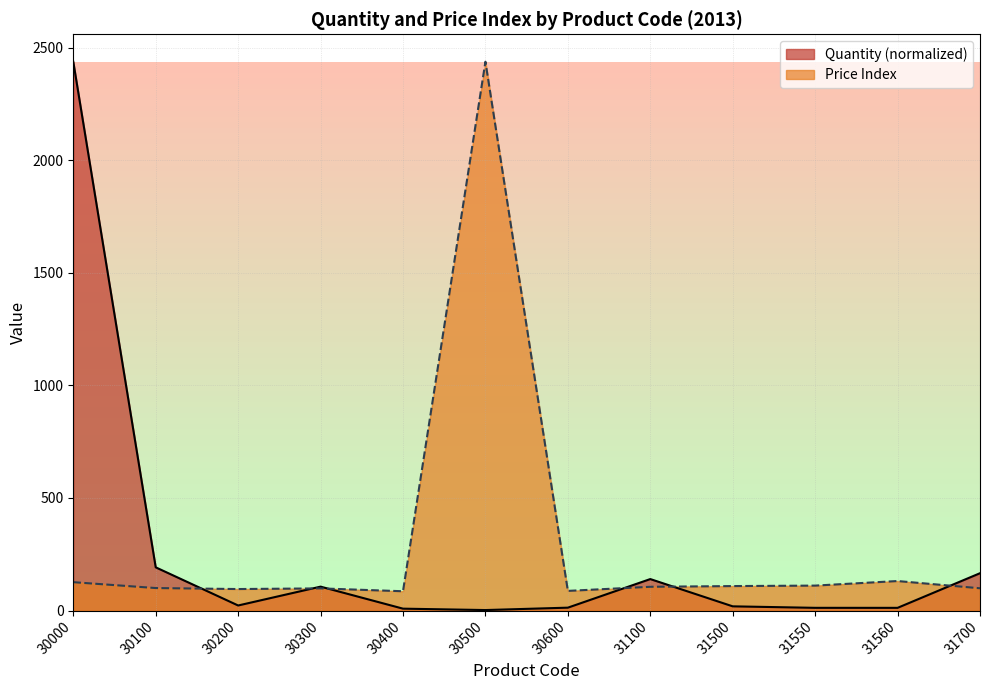

Which label corresponds to the smallest value in the chart?

30500